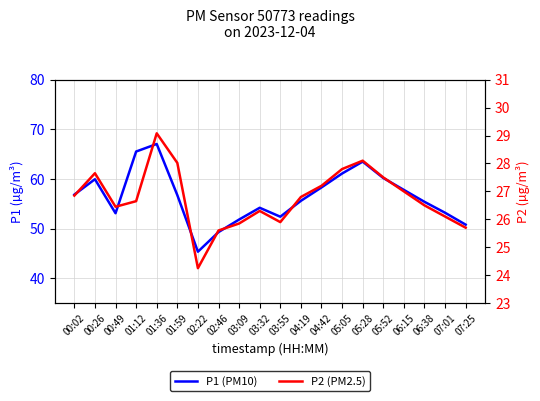

True or false: P2 (PM2.5) has more than 1 points higher than both neighbors.

True